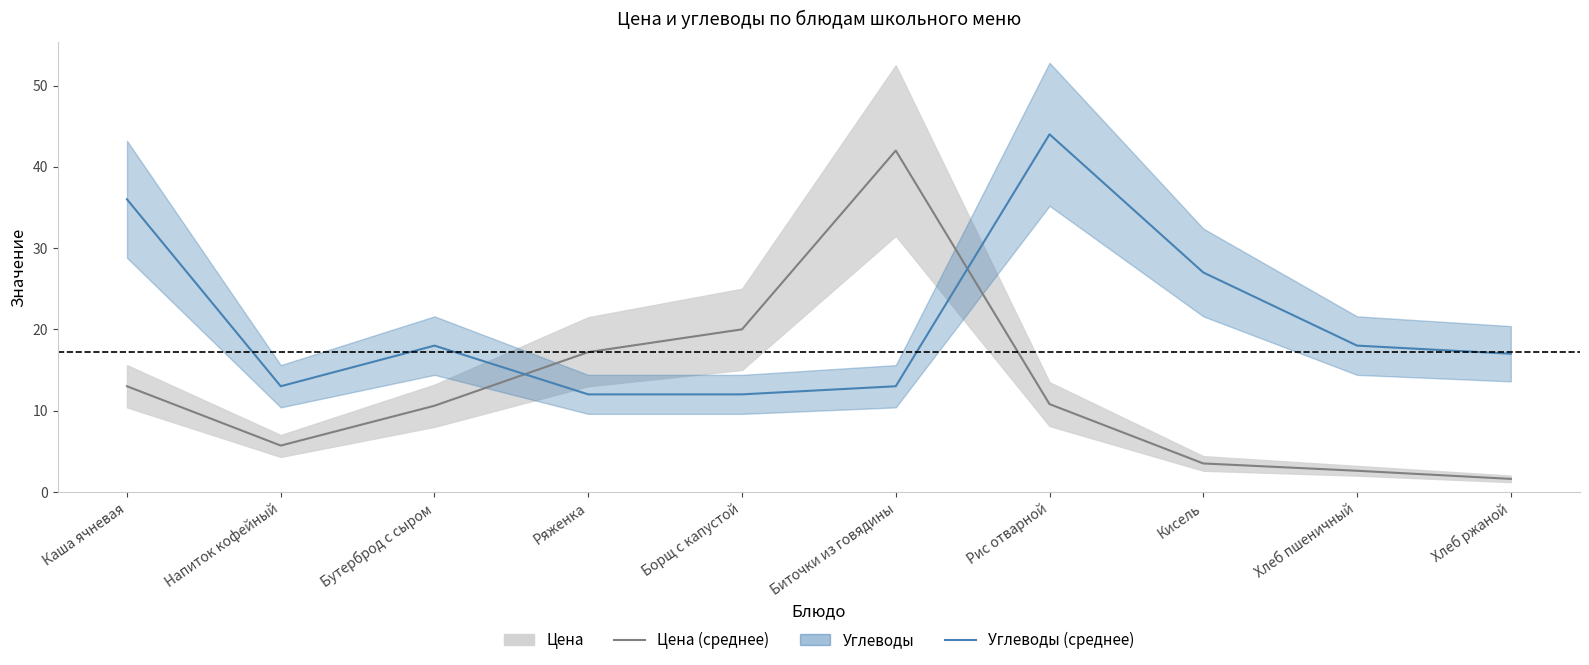

What is the label of the 3rd point from the right?

Кисель